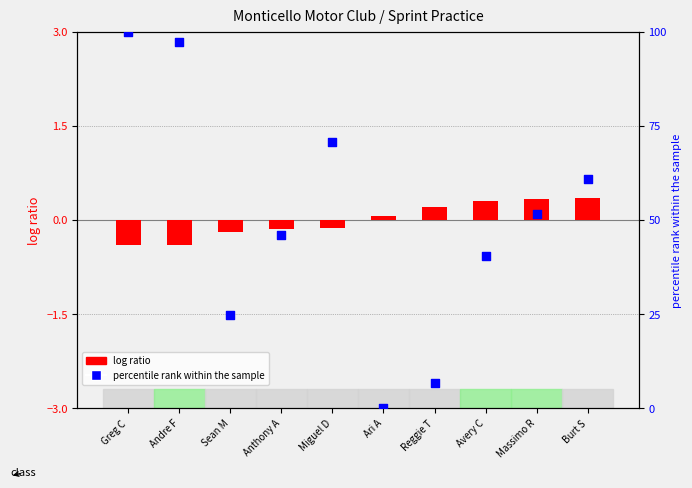

Is the value of log ratio at Avery C greater than the value of percentile rank within the sample at Massimo R?

No